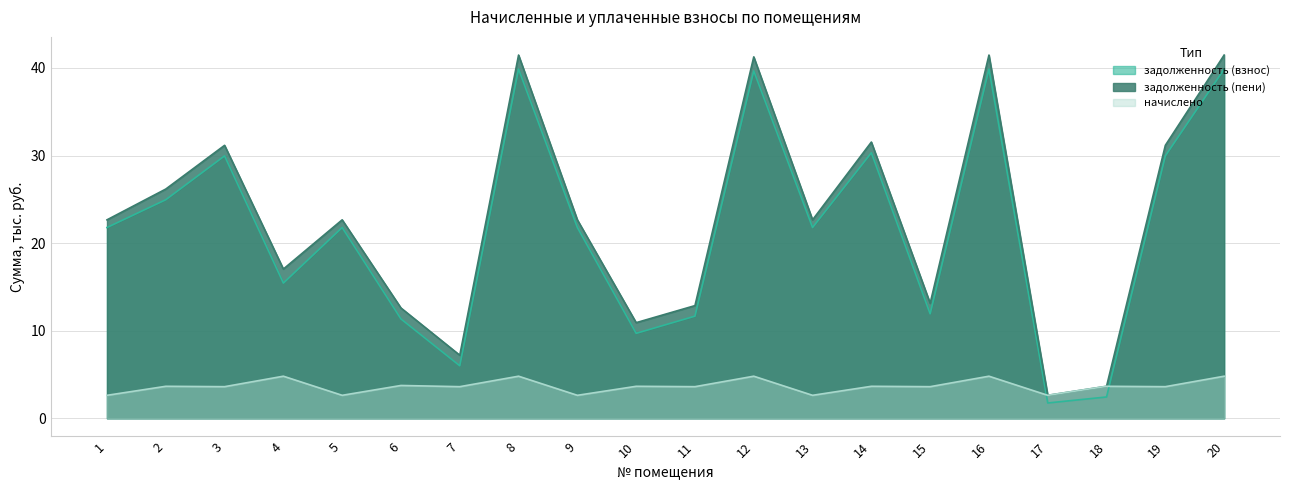

At which label does задолженность (взнос) reach its peak?

16